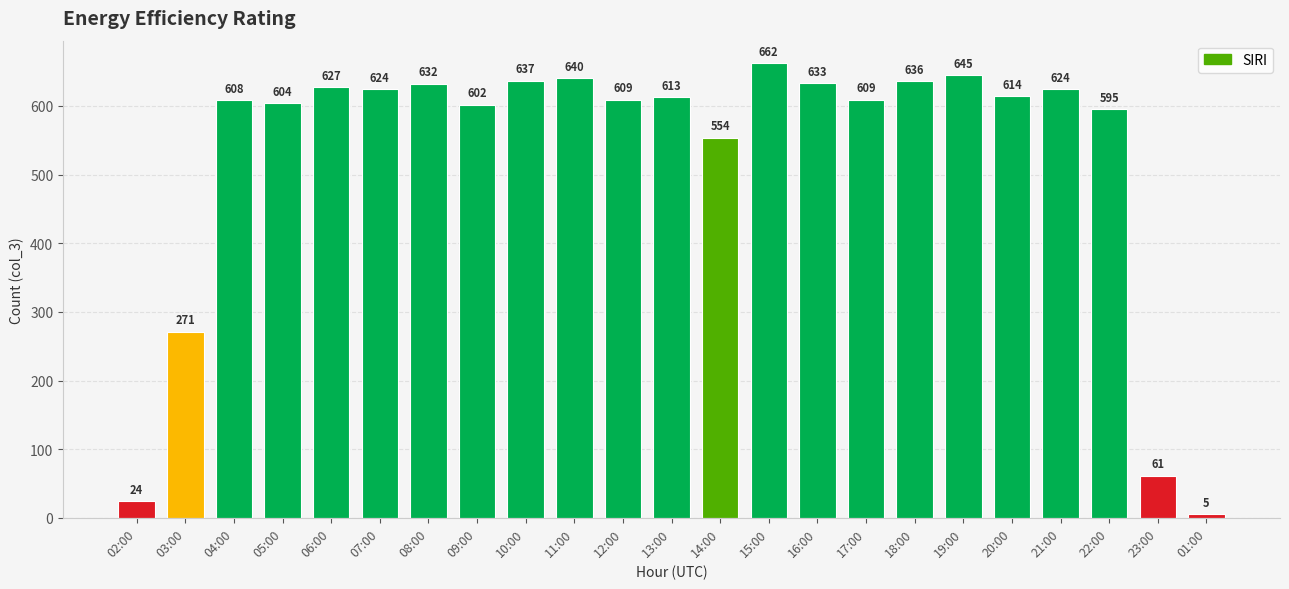

What is the change in value from 05:00 to 21:00?

+20